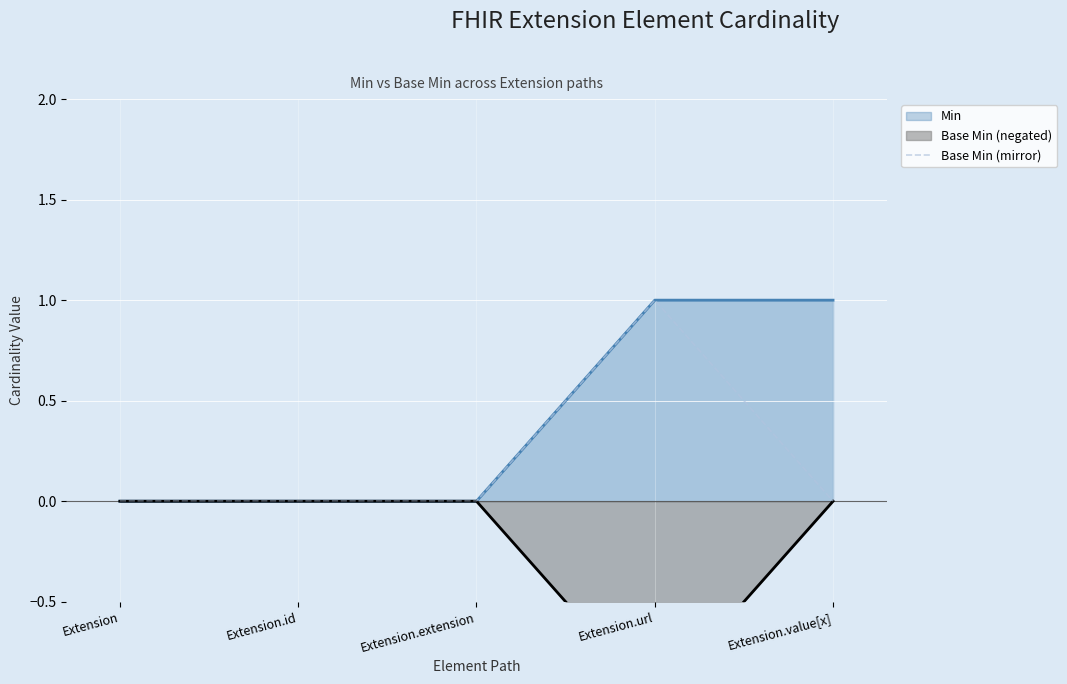

List the labels in order of value, smallest first.

Extension, Extension.id, Extension.extension, Extension.value[x], Extension.url